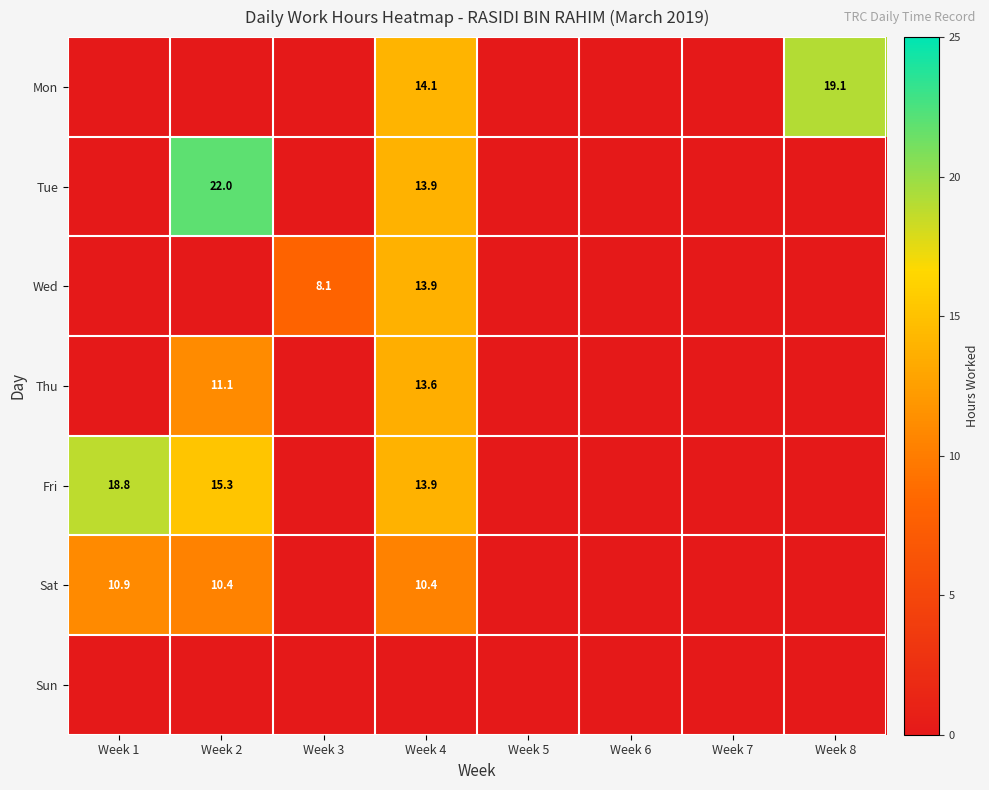

The Sat series shows 2.5 at Week 1. True or false?

False